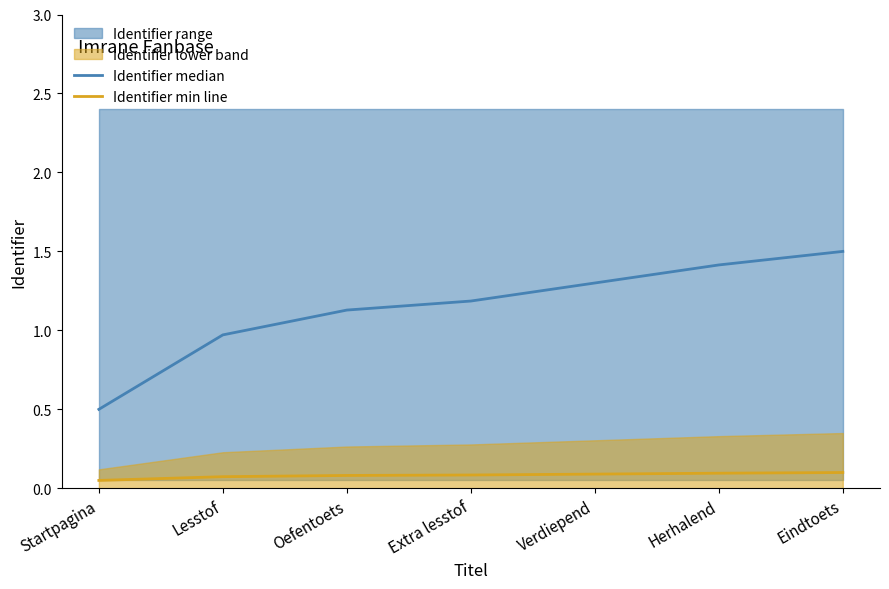

True or false: Identifier min line and Identifier median cross at least once.

False